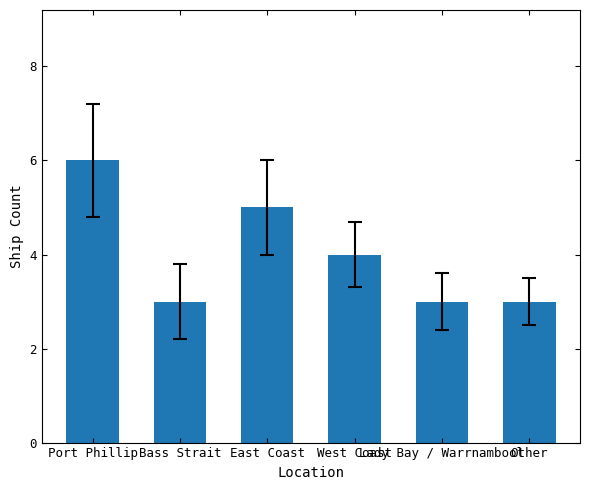

What is the label of the 3rd bar from the left?

East Coast